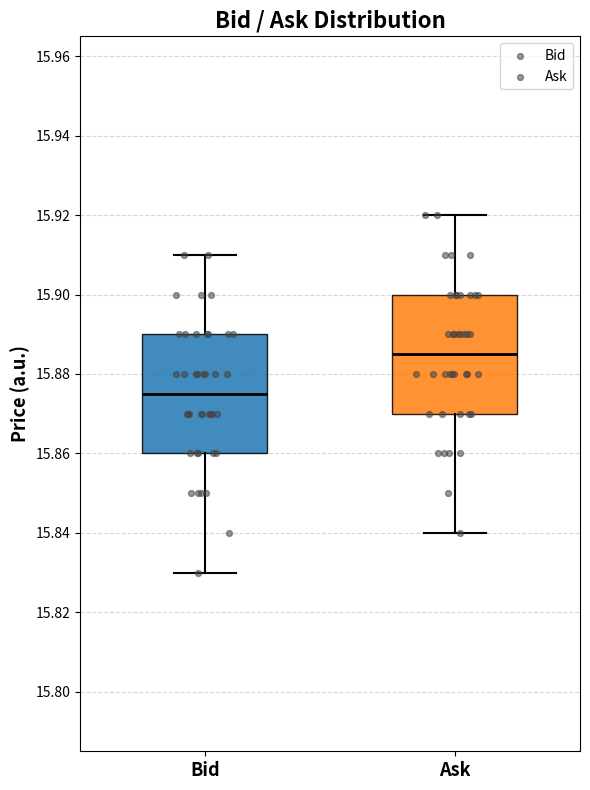

Reading left to right, read every box against the y-axis: the position of its median line, the range the box covers, and the ends of its whiskers. The values are not printed on the chart, so give them approximately, as read against the axis.

Bid: median 15.876, box 15.860 to 15.890, whiskers 15.830 to 15.910
Ask: median 15.886, box 15.870 to 15.900, whiskers 15.840 to 15.920